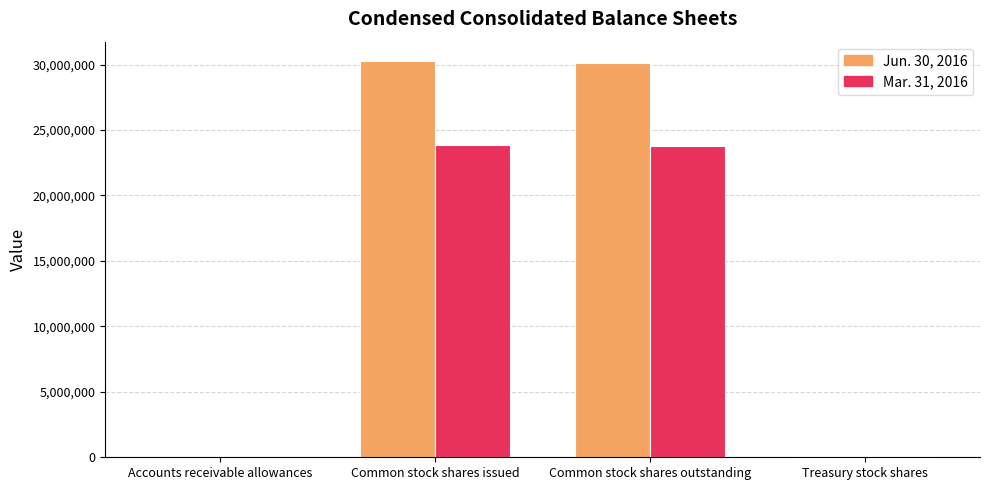

Which series has the largest total across all categories?

Jun. 30, 2016